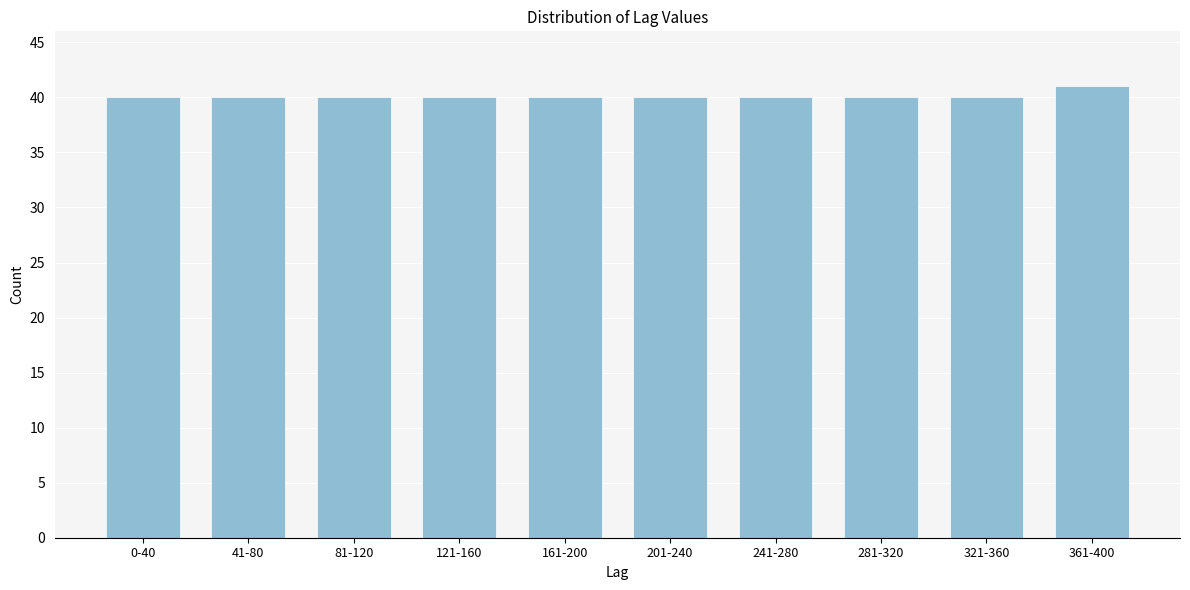

Reading left to right, transcribe all the data shown in this chart.

0-40=40	41-80=40	81-120=40	121-160=40	161-200=40	201-240=40	241-280=40	281-320=40	321-360=40	361-400=41